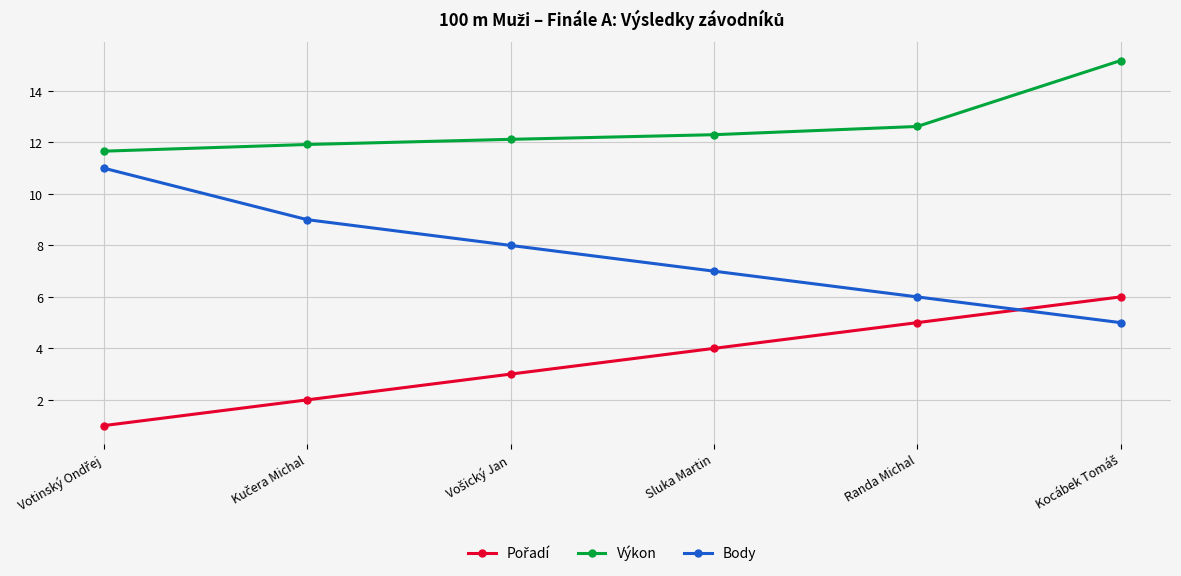

How many data points does each series have?

6